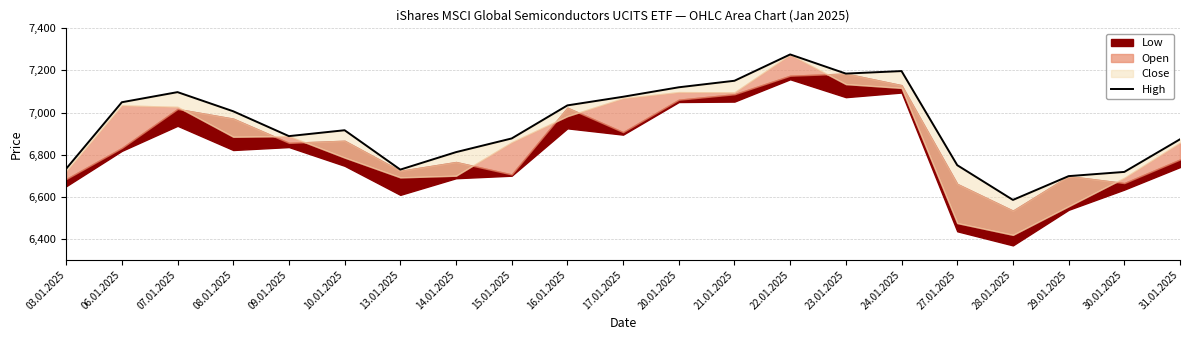

At which label does the data first exceed 6916?

06.01.2025